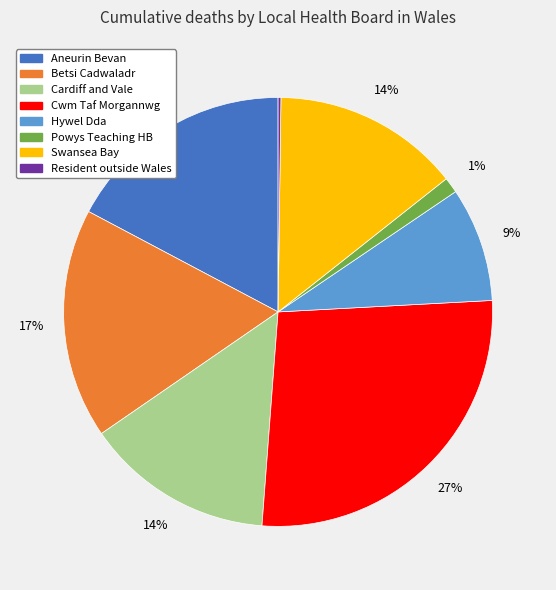

Does any single category account for the majority?

No